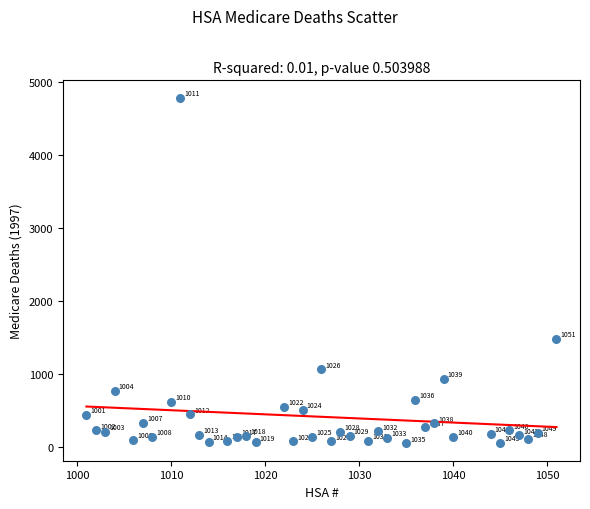

What Y value in the scatter plot is closest to 2414?

1483